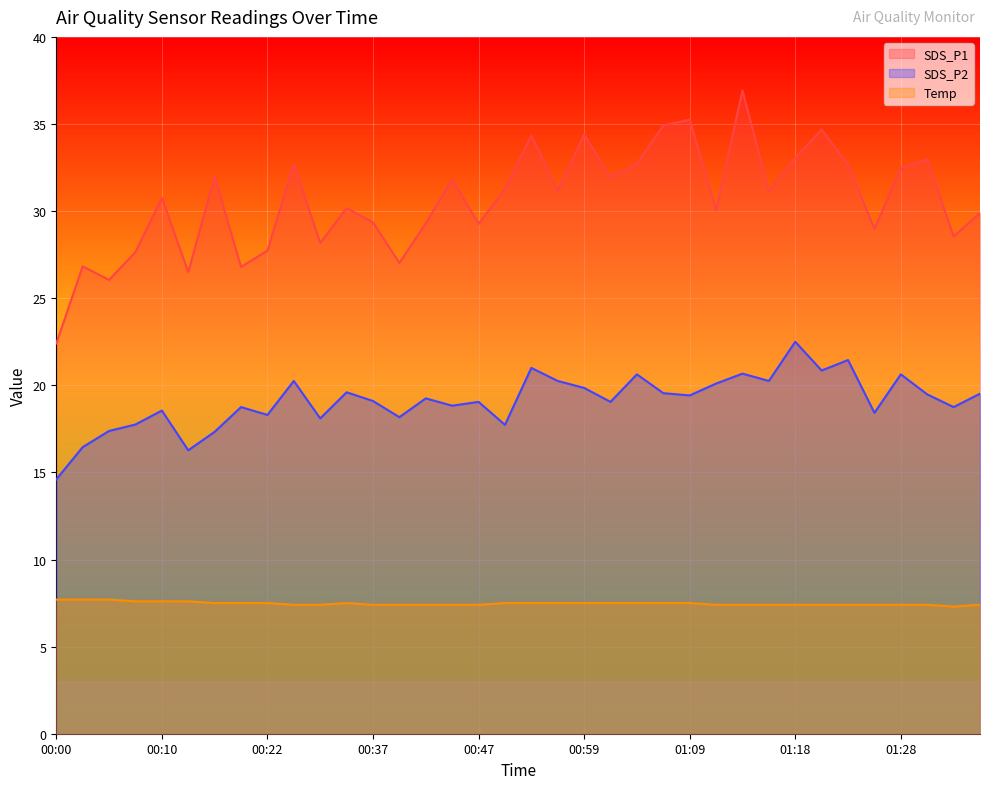

What is the difference between the maximum and minimum values in the SDS_P1 series?

14.5